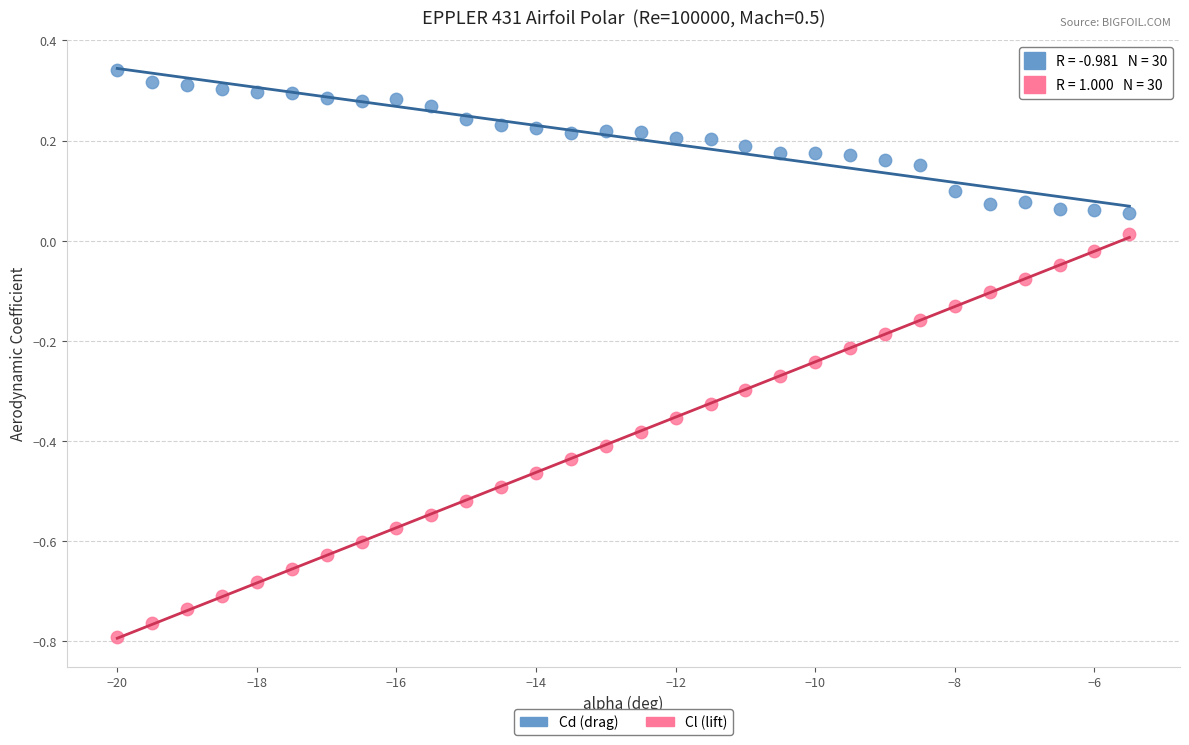

Which series reaches the maximum Y coordinate?

Cd (drag)